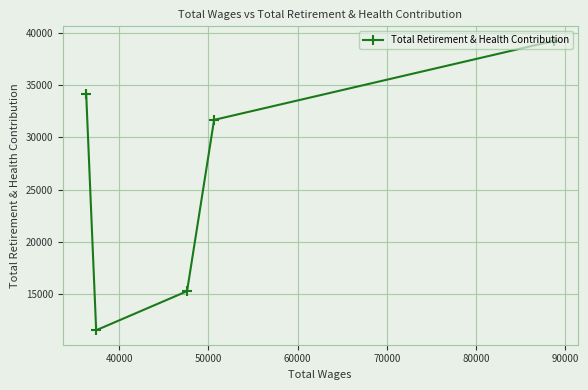

What is the value of the 2nd point from the left?

11498